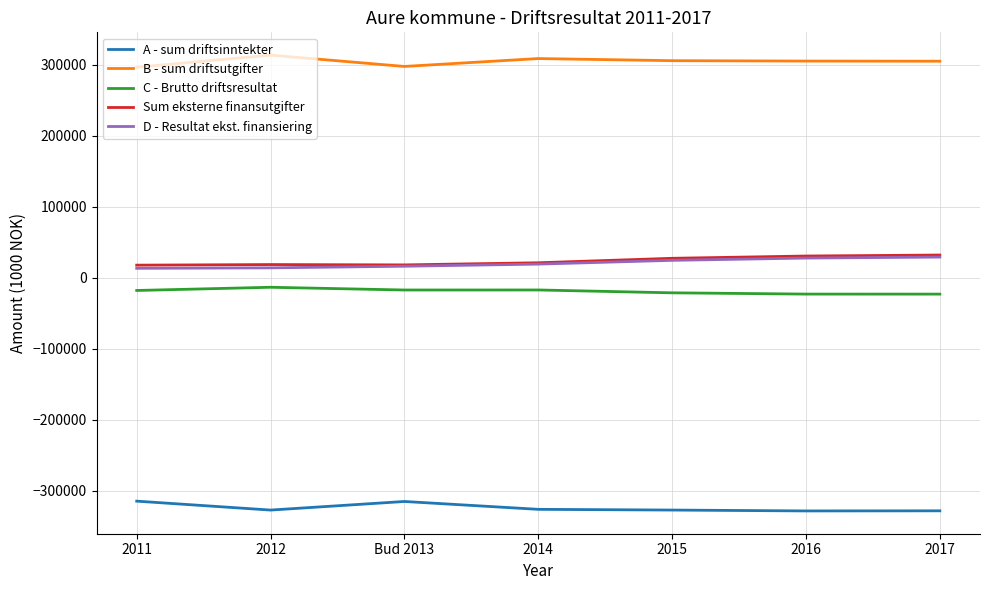

What is the spread (max minus min) of values at Bud 2013?

612501